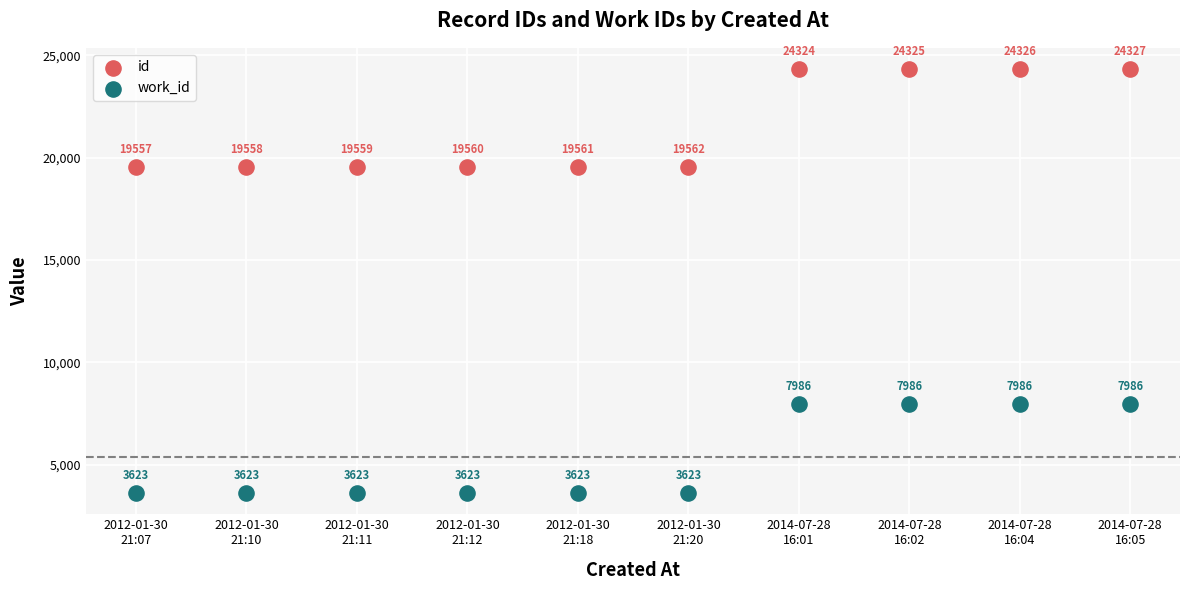

Which series has the largest Y range (max minus min)?

id